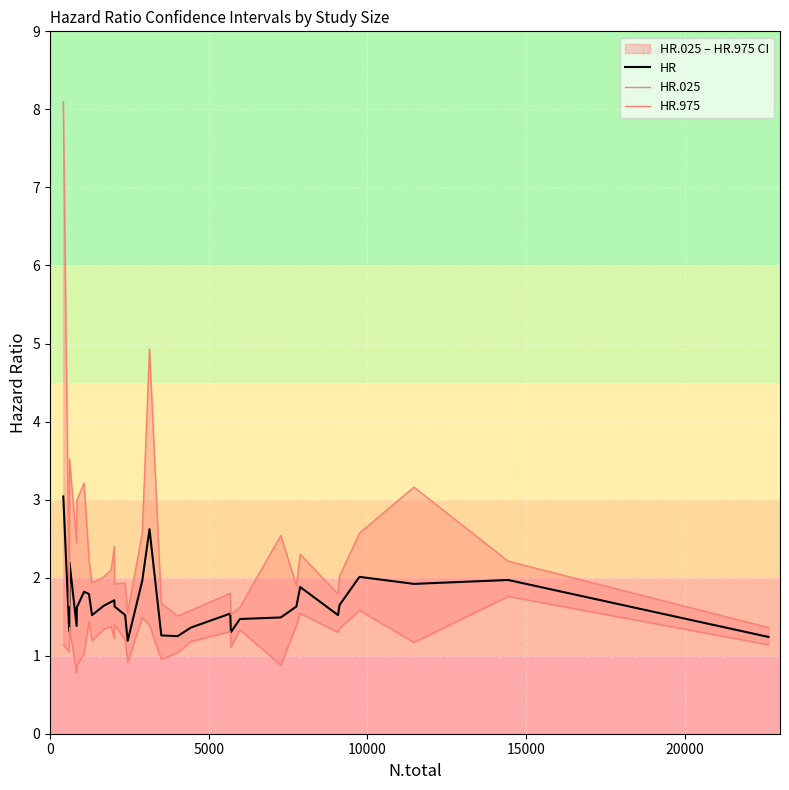

Which series has the widest spread of values?

HR.975